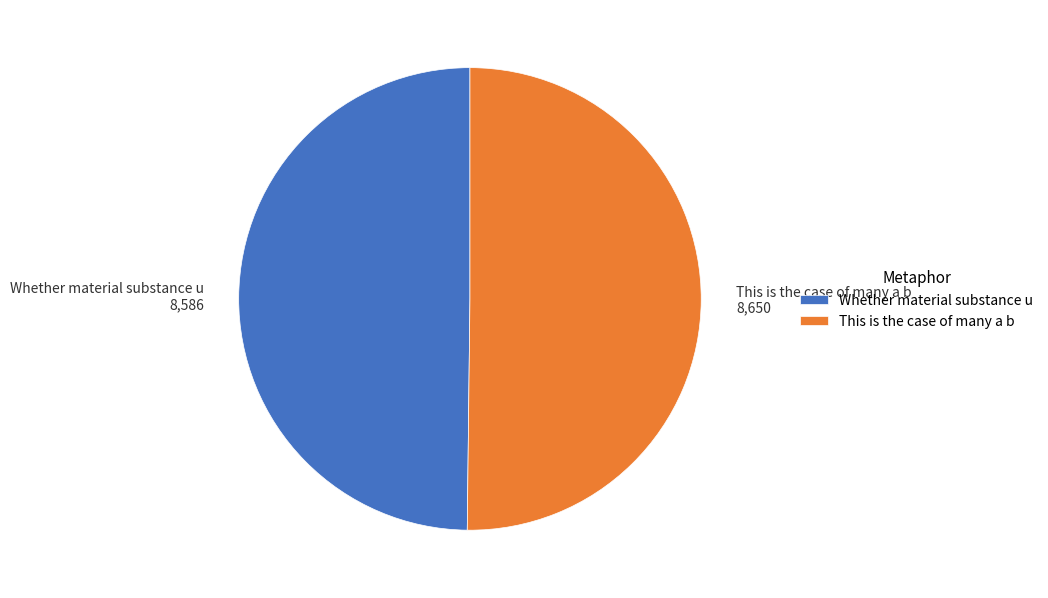

Is it true that This is the case of many a b is 65% of the pie?

False